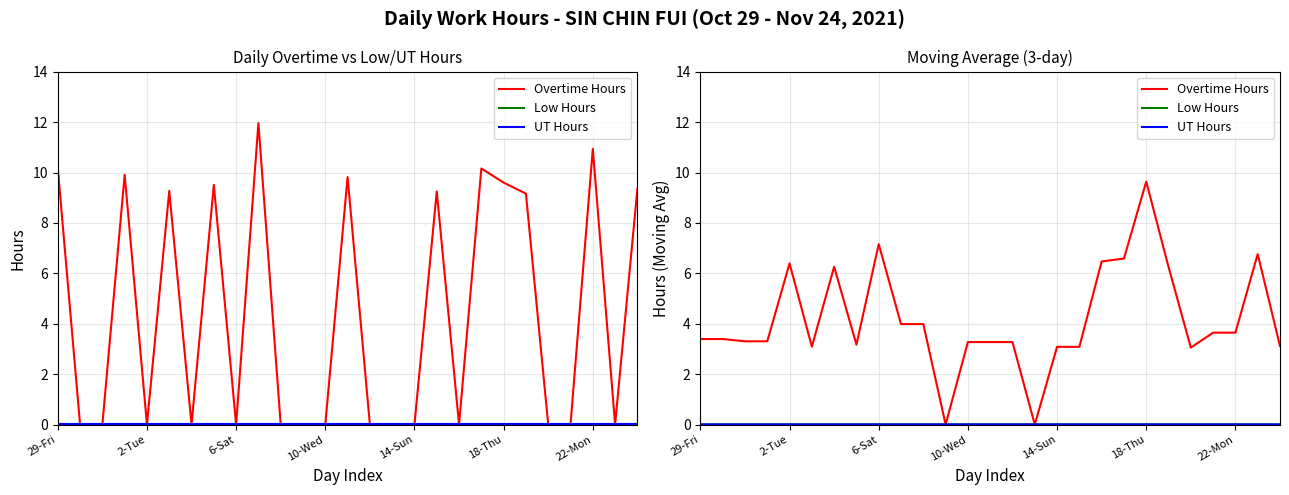

True or false: UT Hours has a value of 0.0 at 18-Thu.

False